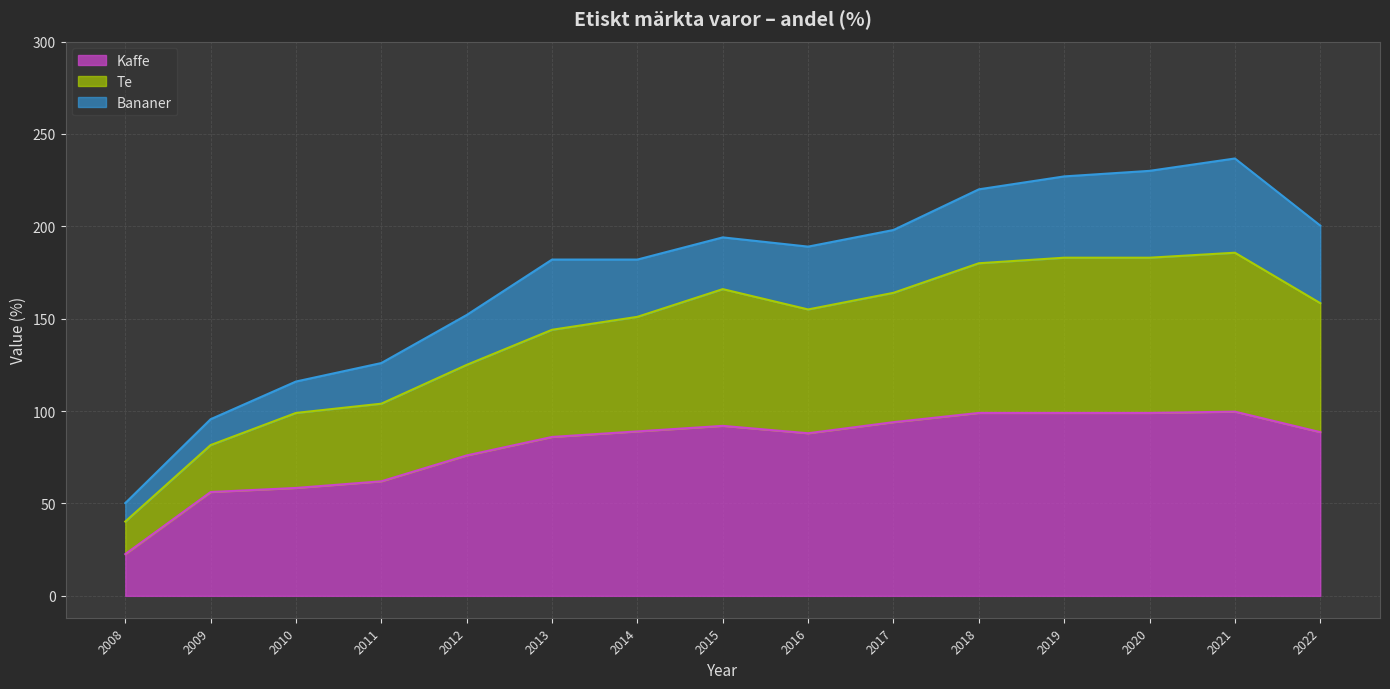

Which category has the lowest value in the Kaffe series?

2008